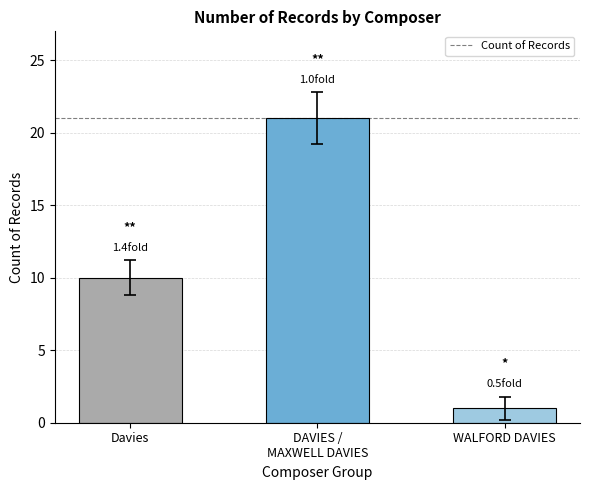

The chart shows a value of 5 at DAVIES /
MAXWELL DAVIES. True or false?

False